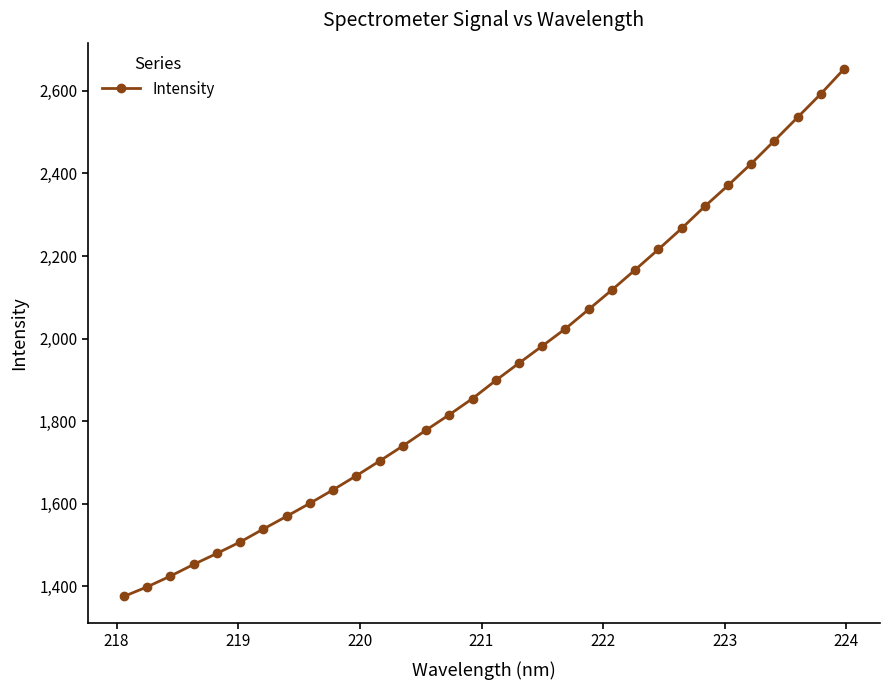

What is the maximum value shown in the chart?

2652.8